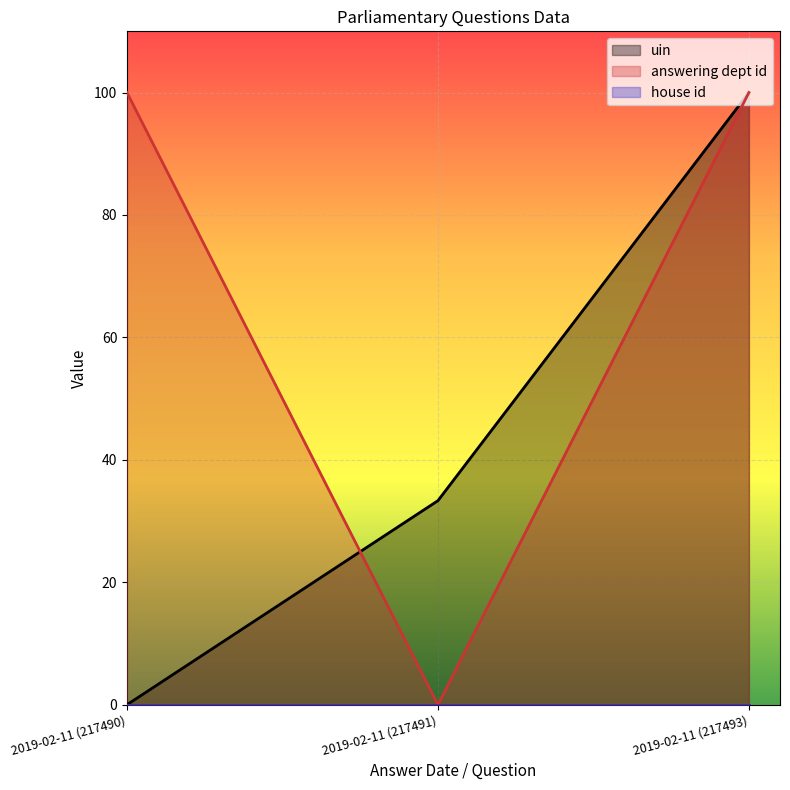

The house id series shows 0.0 at 2019-02-11 (217490). True or false?

True